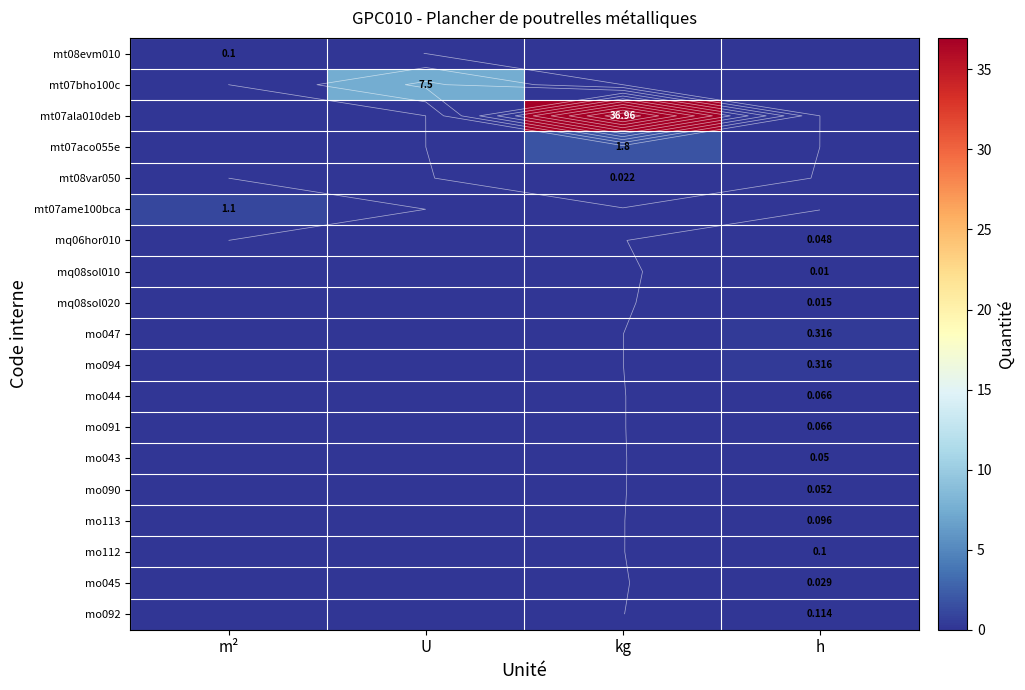

How many distinct data groups are displayed?

19